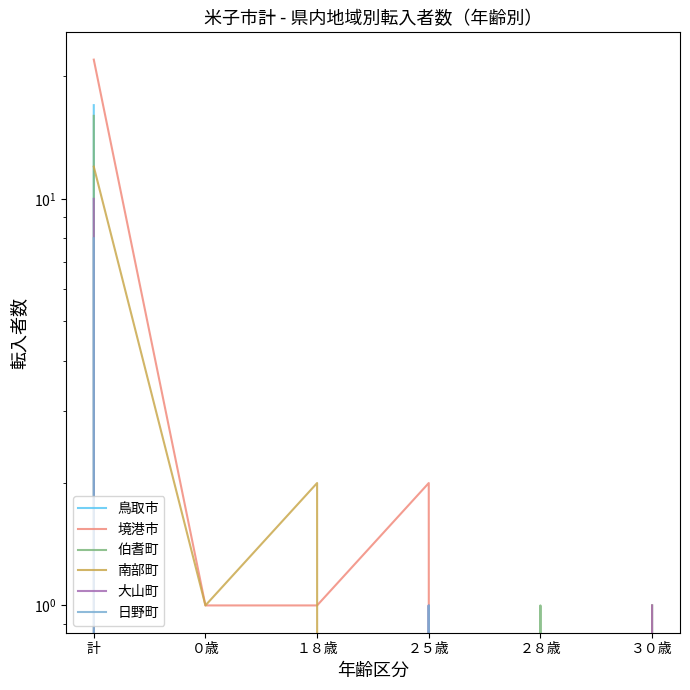

The 日野町 series shows -4 at ２８歳. True or false?

False